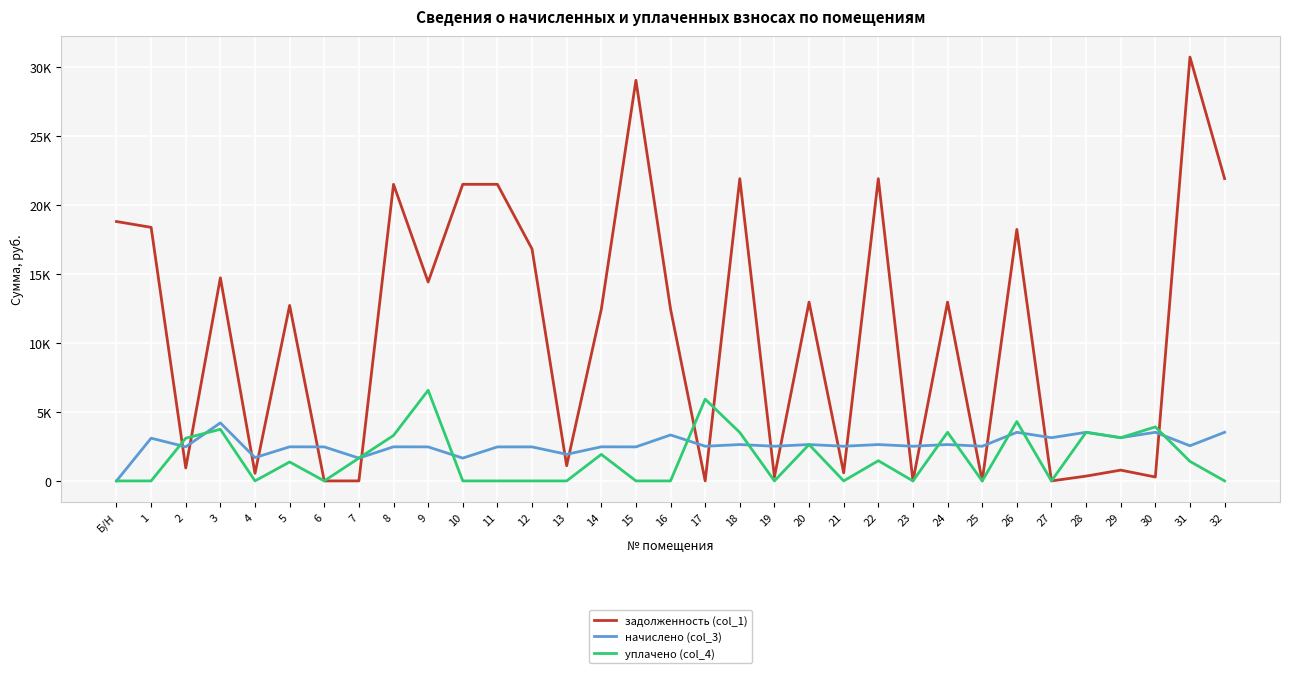

Does the chart display data point markers on the line(s)?

No